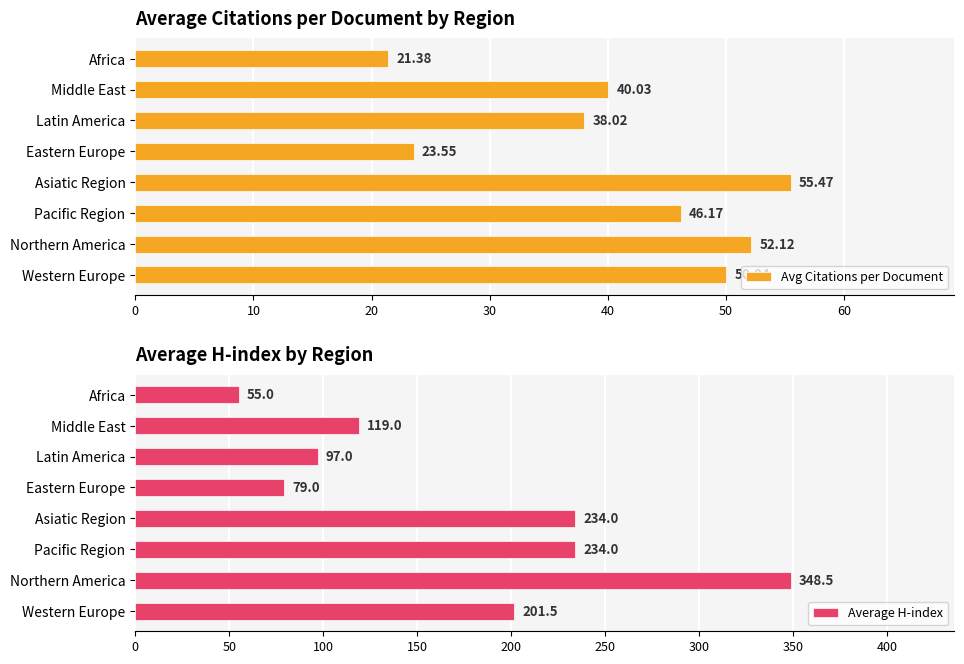

Reading right to left, list all the values displayed in this chart.

Avg Citations per Document: 21.4	40.0	38.0	23.6	55.5	46.2	52.1	50.0
Average H-index: 55.0	119.0	97.0	79.0	234.0	234.0	348.5	201.5